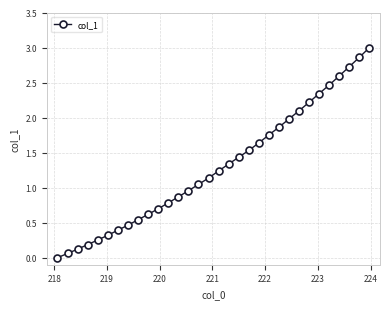

What is the difference between the maximum and minimum values?

3.0